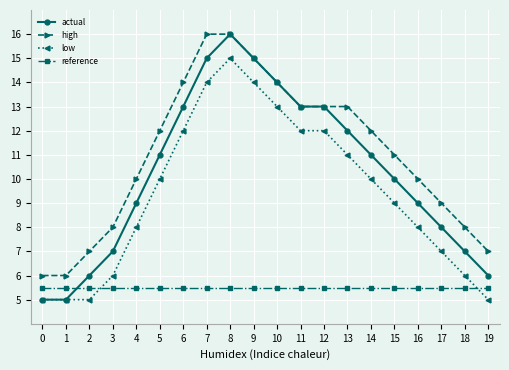

What is the difference between the actual values at 16 and 7?

6.0